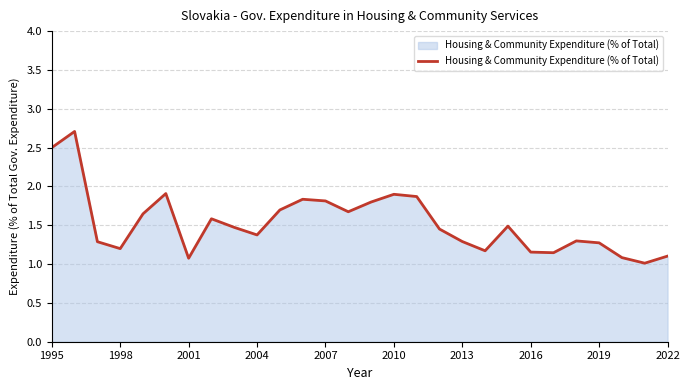

What is the difference between the maximum and minimum values?

1.7